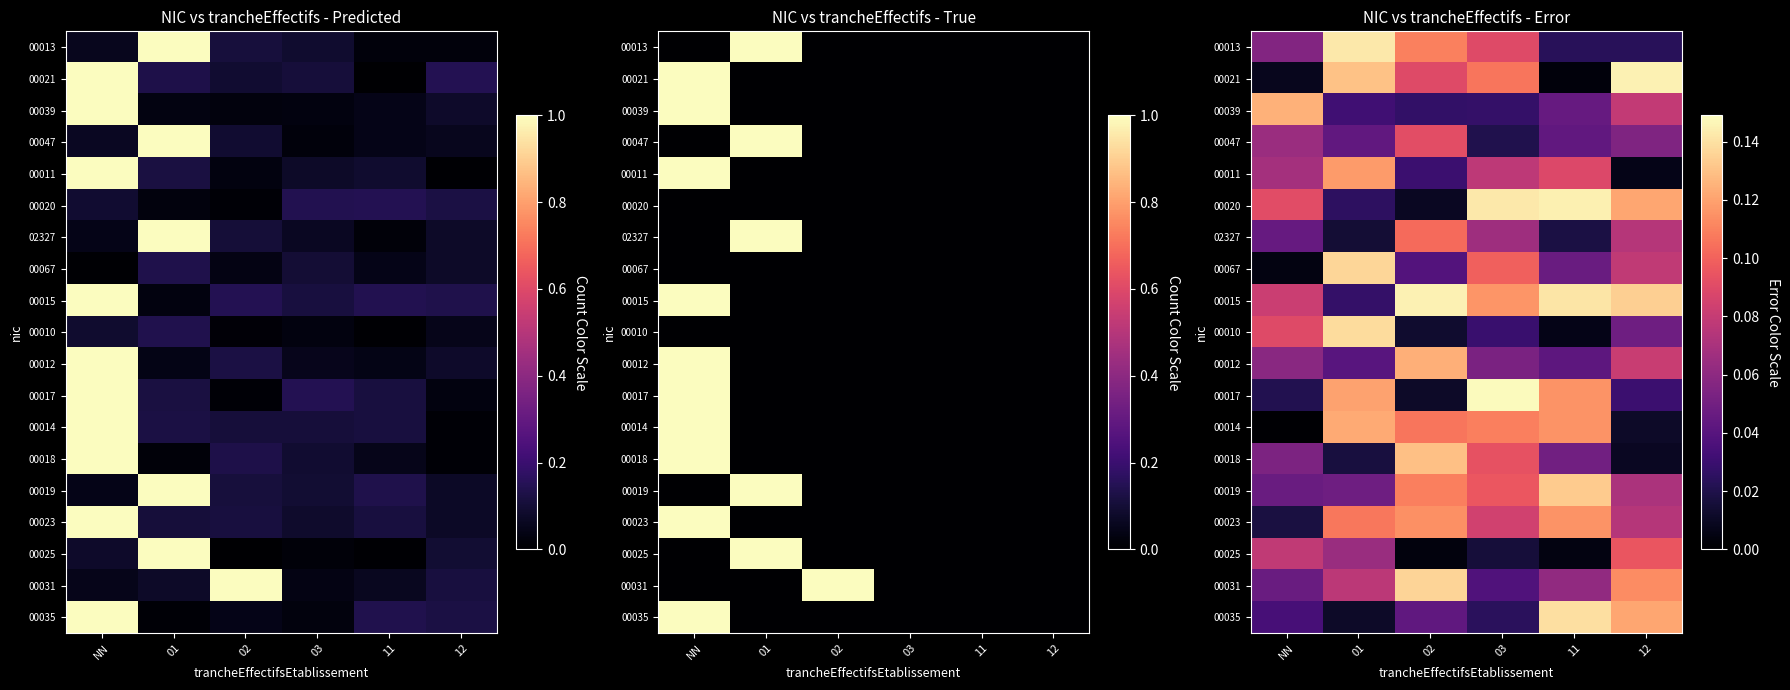

What is the total value across all series at 01?

1.4